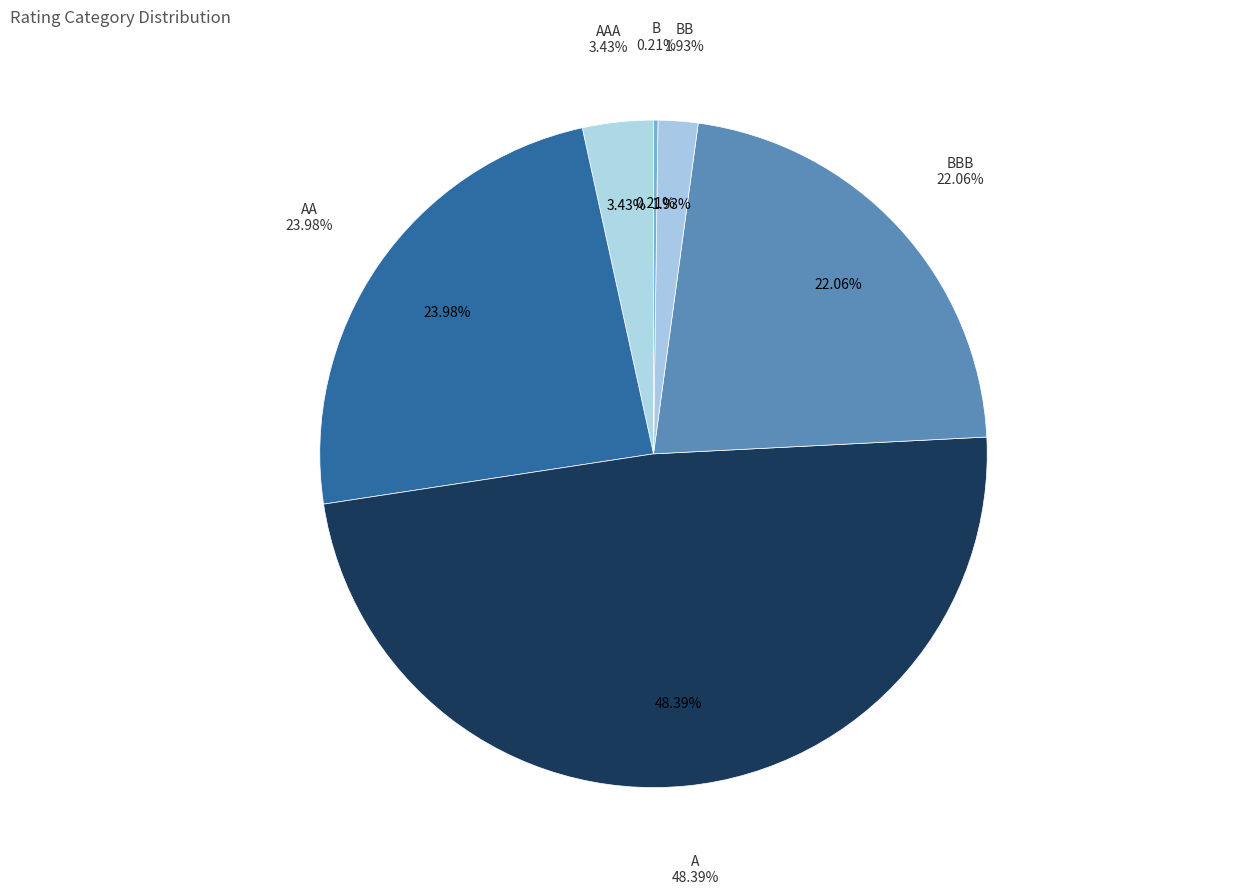

To the nearest percent, what is the difference between the A and BBB slice percentages?

26%